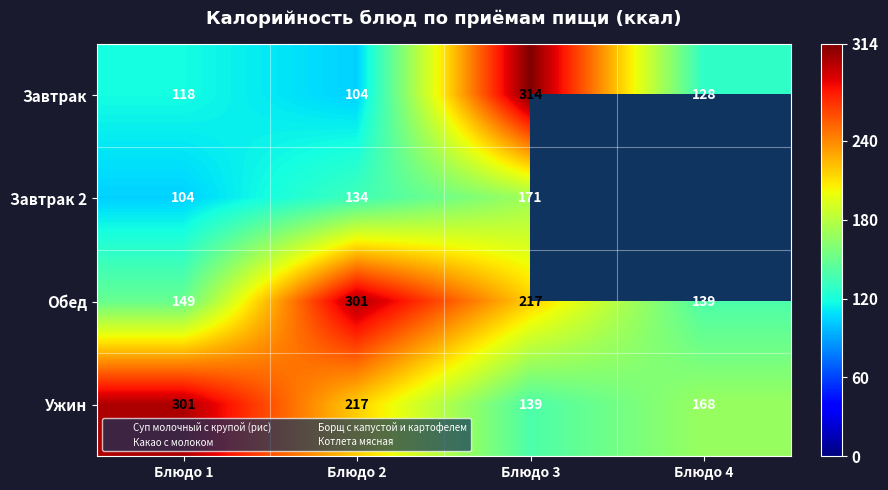

How many series are shown in this chart?

4